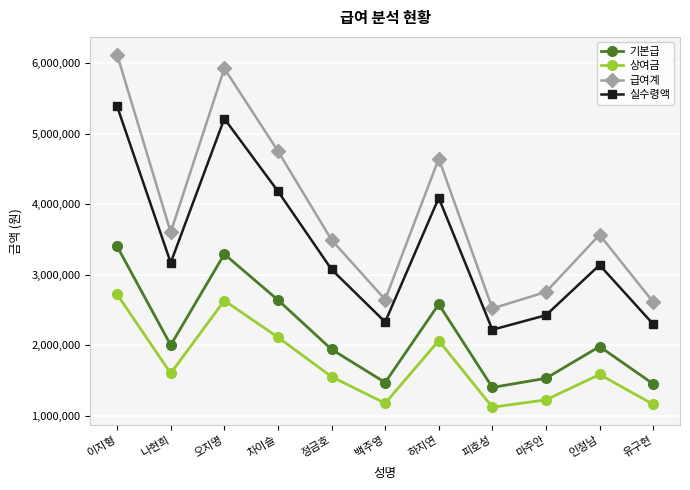

What is the highest value of the 실수령액 series?

5386000